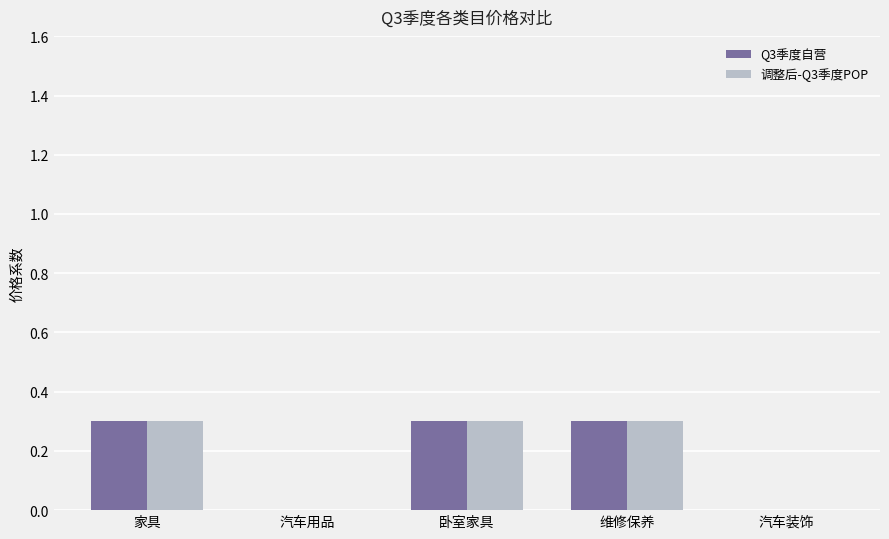

Is it true that Q3季度自营 equals 0.3 at 维修保养?

True